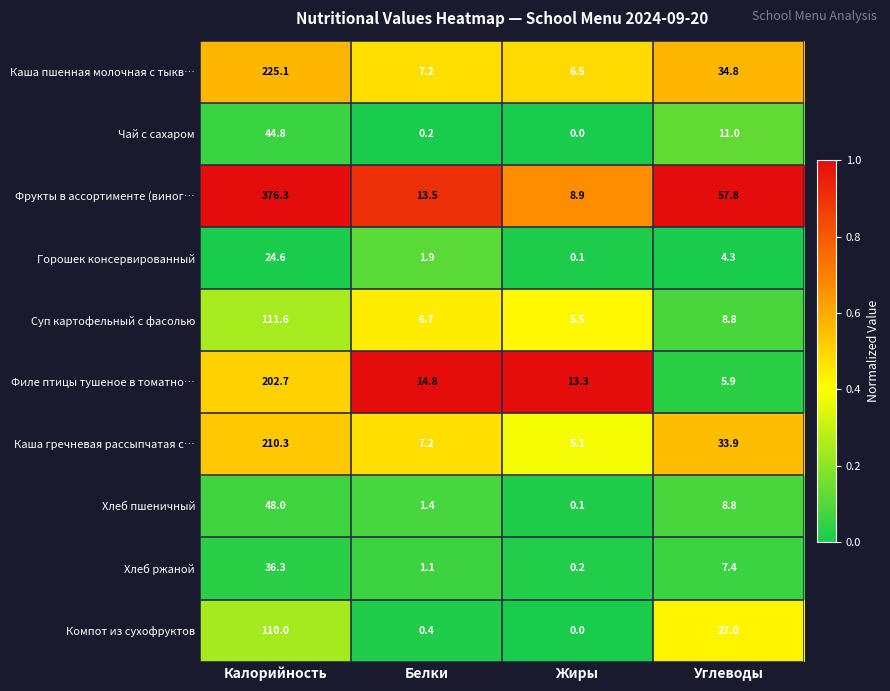

Is it true that Хлеб пшеничный equals 2.4 at Белки?

False